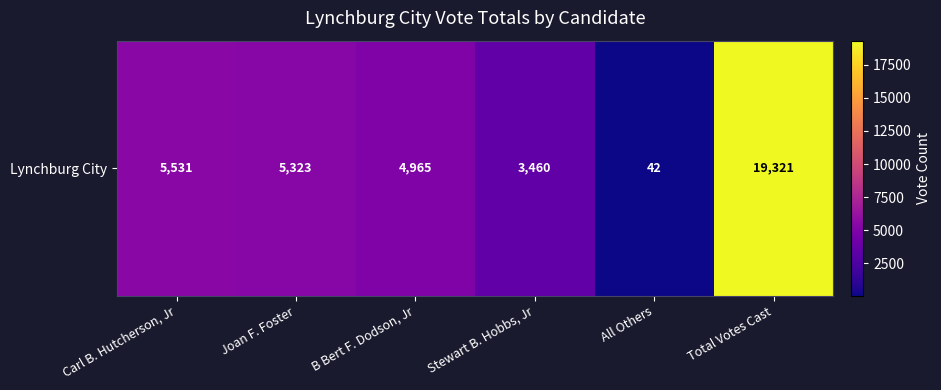

What is the average value?

6440